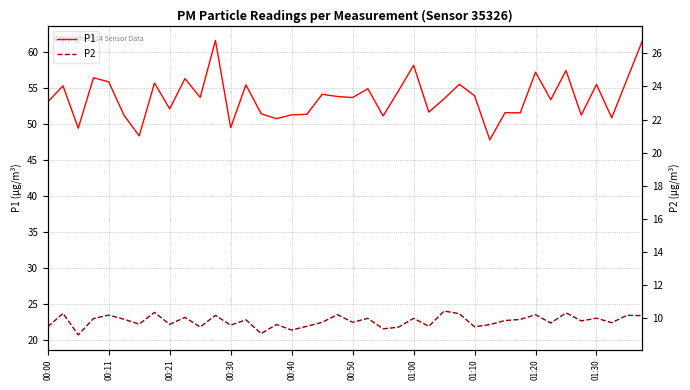

Reading left to right, transcribe all the data shown in this chart.

P1: 53.0	55.3	49.4	56.4	55.8	51.2	48.3	55.7	52.1	56.3	53.7	61.6	49.5	55.4	51.4	50.7	51.2	51.3	54.1	53.8	53.6	54.9	51.1	54.5	58.1	51.6	53.5	55.5	53.9	47.8	51.5	51.5	57.2	53.4	57.4	51.2	55.5	50.9	56.2	61.5
P2: 21.8	23.7	20.7	23.0	23.4	22.9	22.2	23.8	22.2	23.1	21.8	23.4	22.1	22.8	20.9	22.1	21.4	21.9	22.4	23.5	22.4	23.0	21.6	21.8	23.0	21.9	24.0	23.6	21.8	22.1	22.7	22.9	23.5	22.4	23.8	22.6	23.0	22.4	23.4	23.4